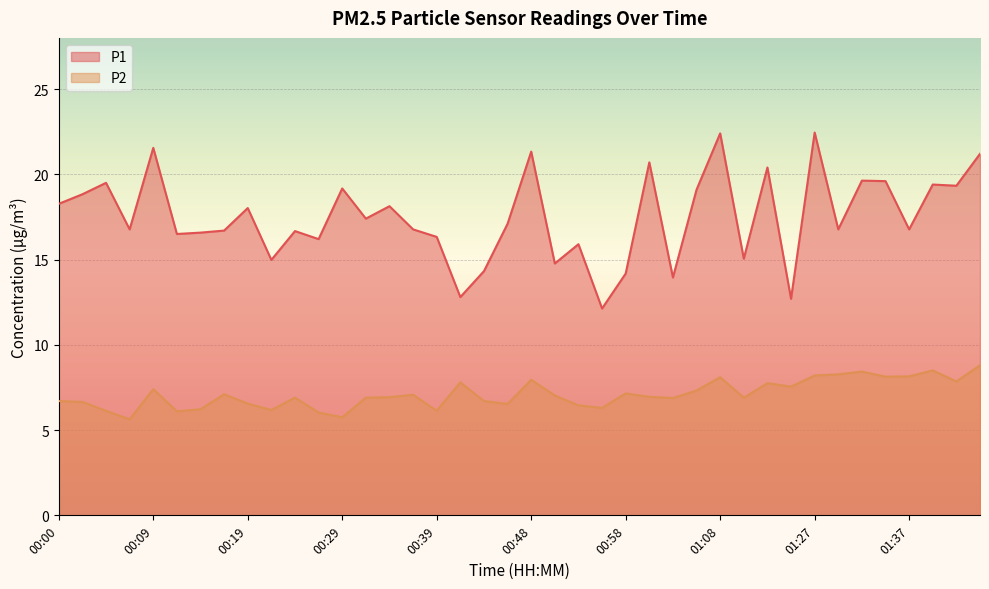

What are all the series names shown in the legend?

P1, P2